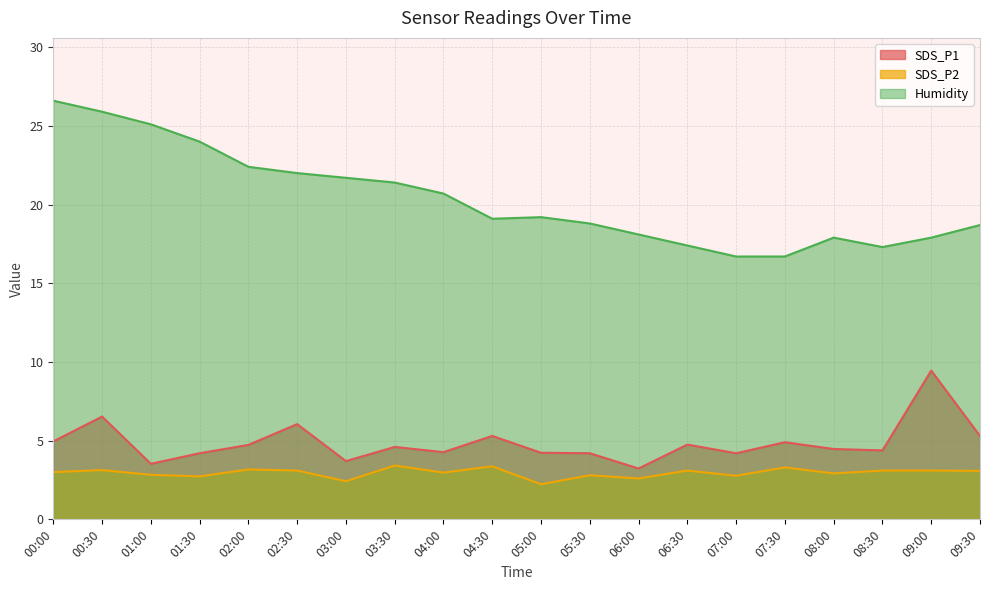

List the series in order of their peak value, lowest first.

SDS_P2, SDS_P1, Humidity